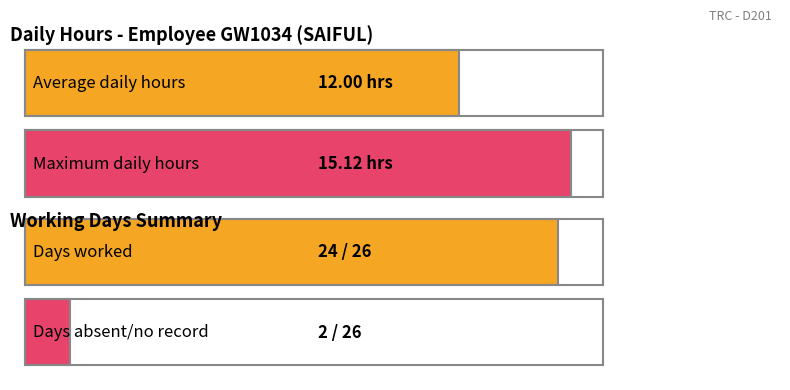

At how many categories does at least one series exceed 15?

1